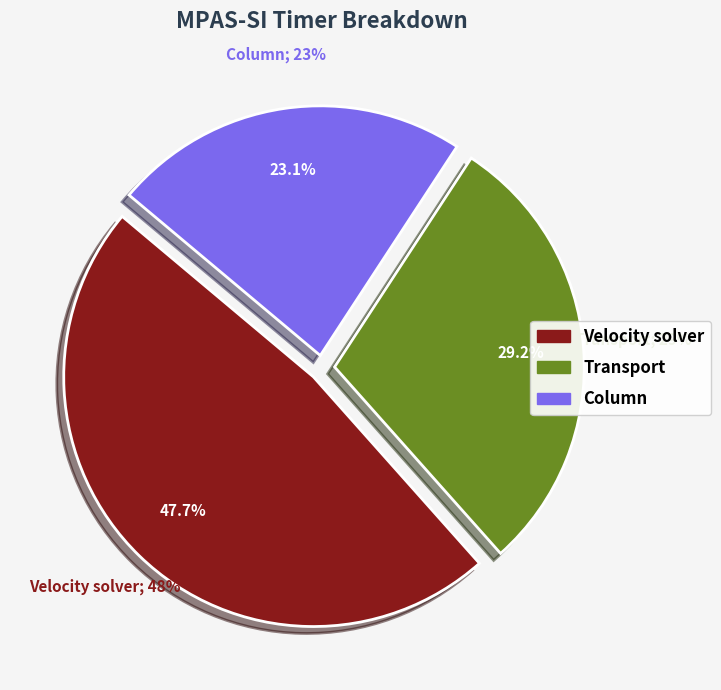

True or false: Transport accounts for 36% of the total.

False